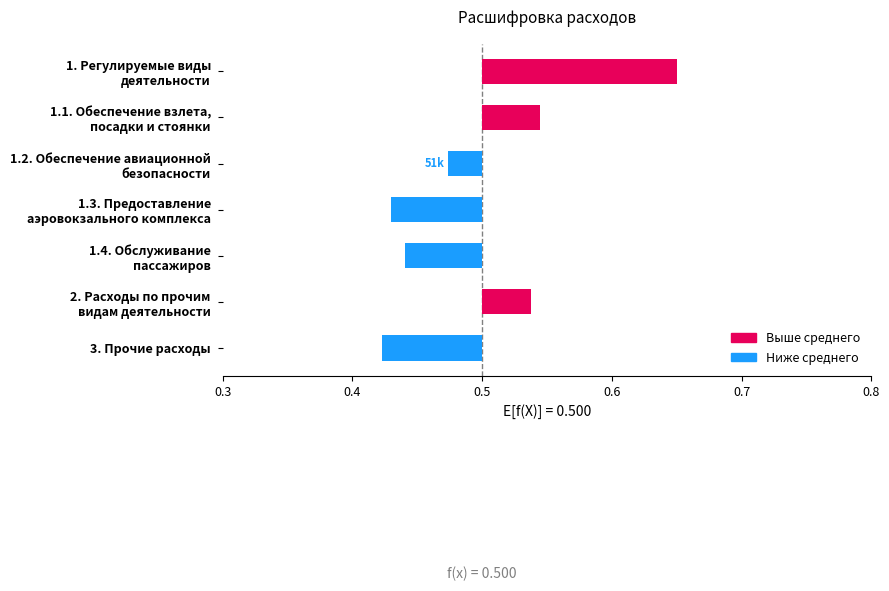

How many values are between 0 and 1?

3